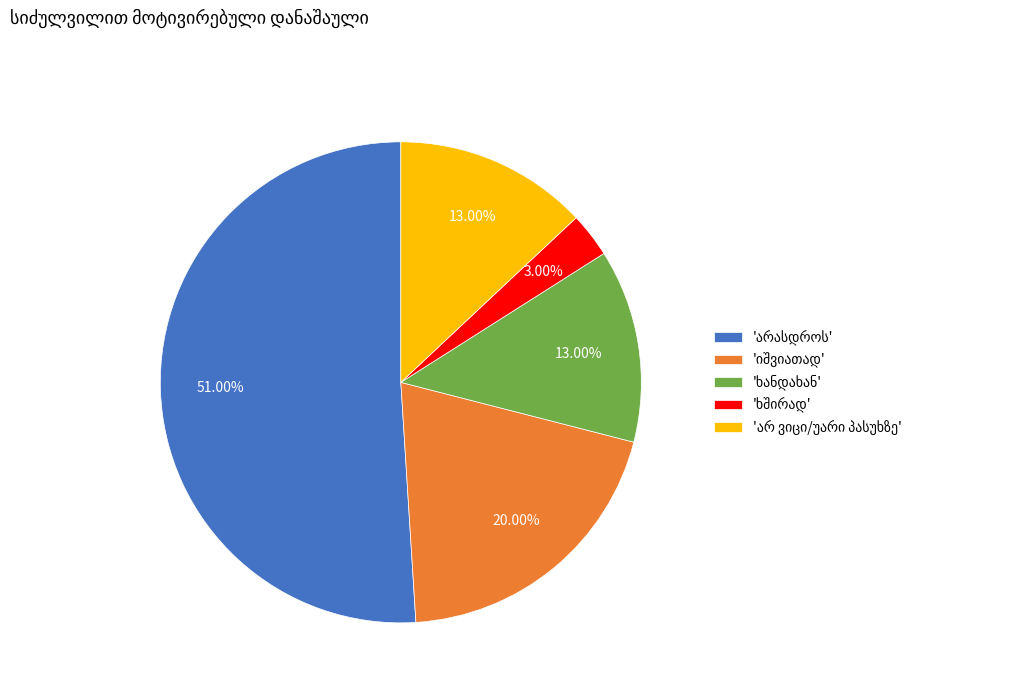

Does any single category account for the majority?

Yes